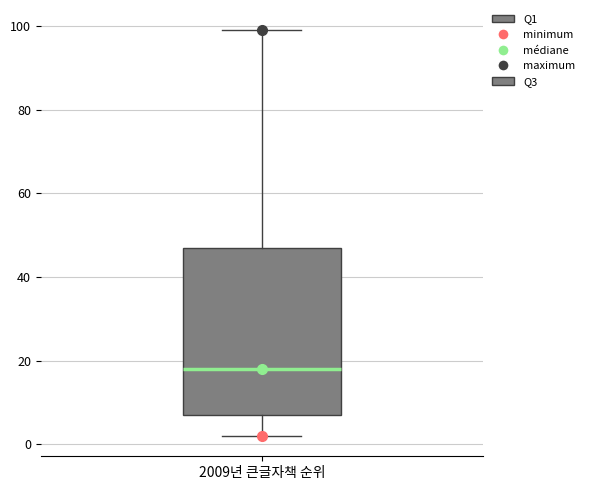

Read this box plot against the y-axis: the position of the median line, the range covered by the box, and the ends of both whiskers. The values are not printed on the chart, so give them approximately, as read against the axis.

median 18, box 8 to 48, whiskers 2 to 100